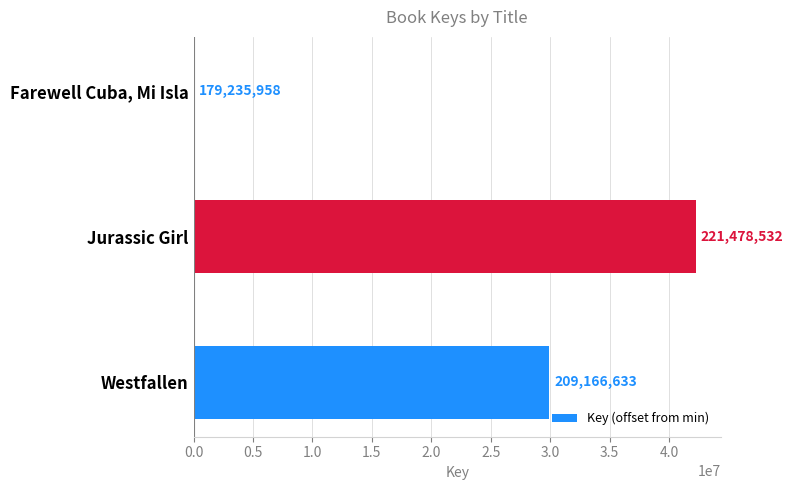

Does the chart contain stacked bars?

No